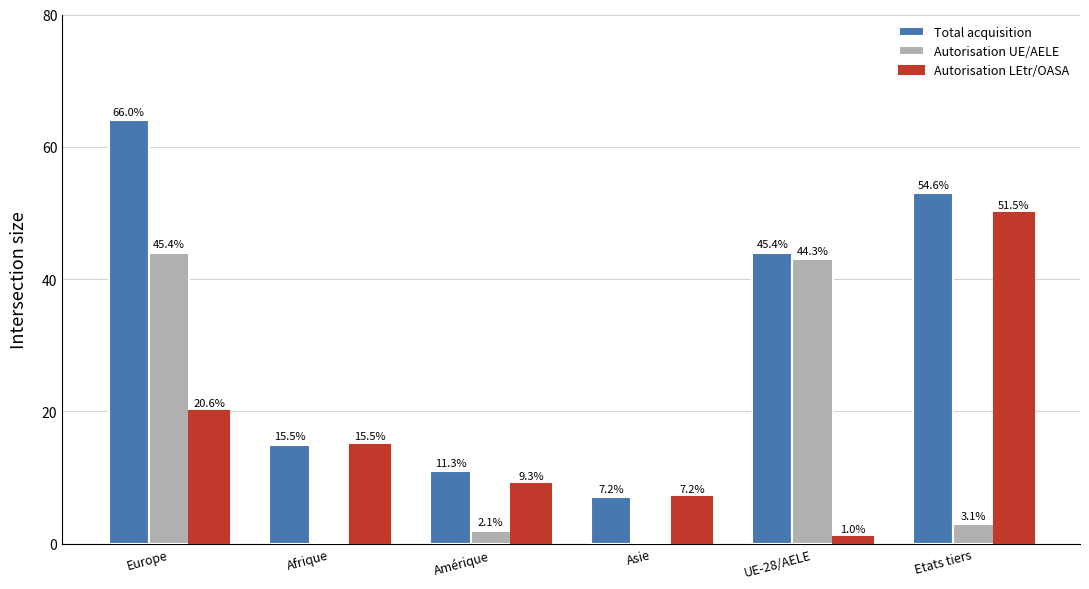

At which category is the sum across all series the highest?

Europe